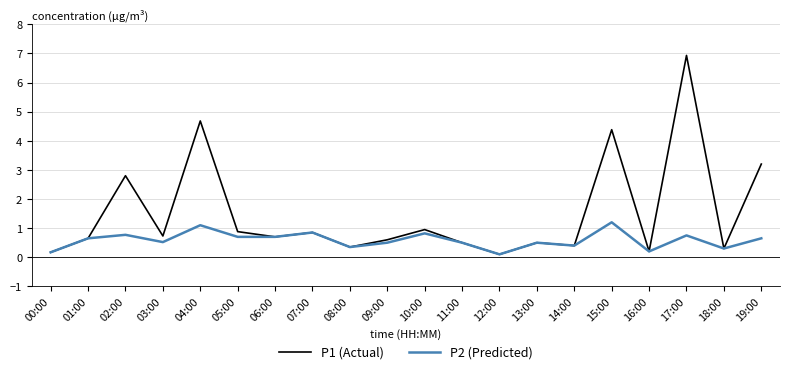

What is the sum of all P2 (Predicted) values?

11.7